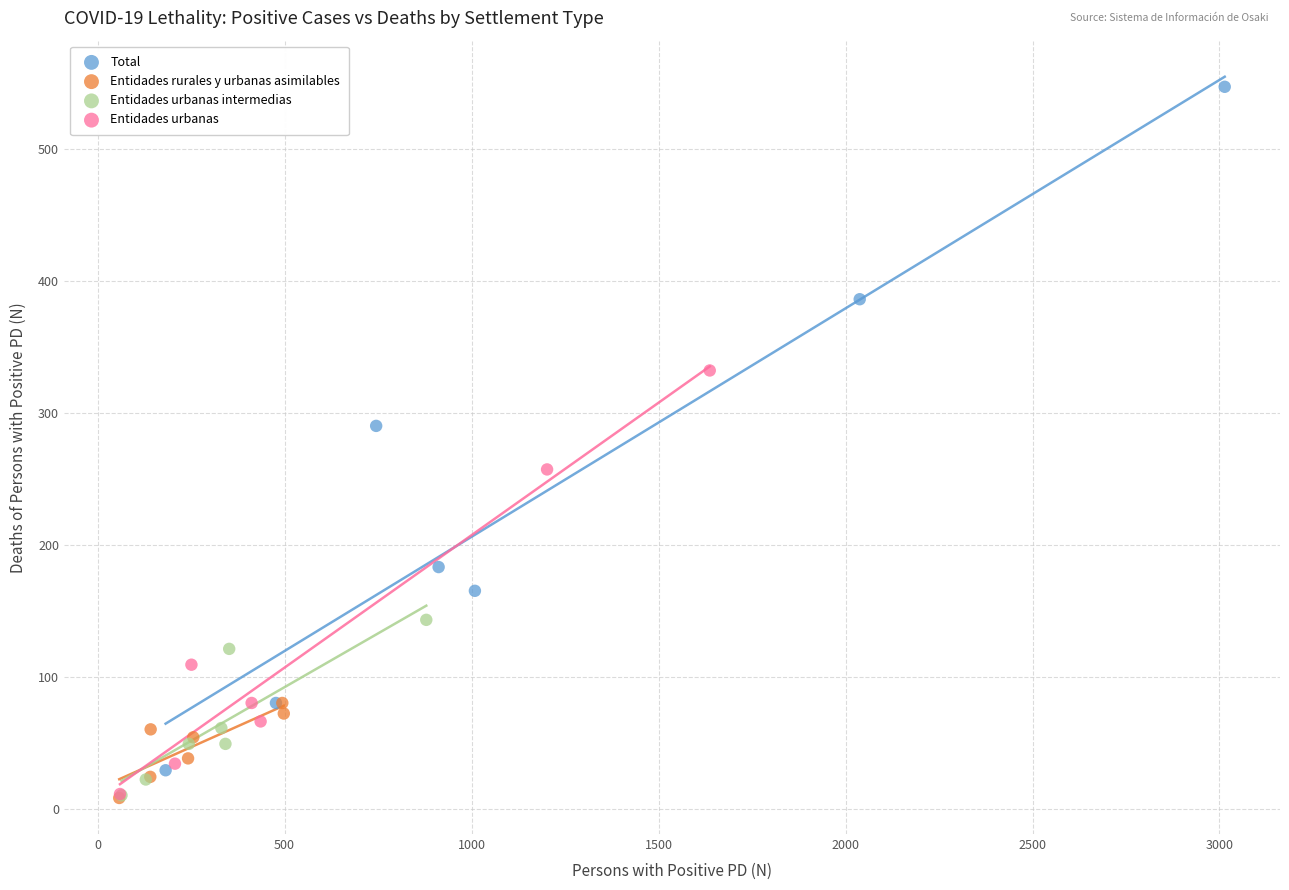

Which series has the widest spread of Y values?

Total